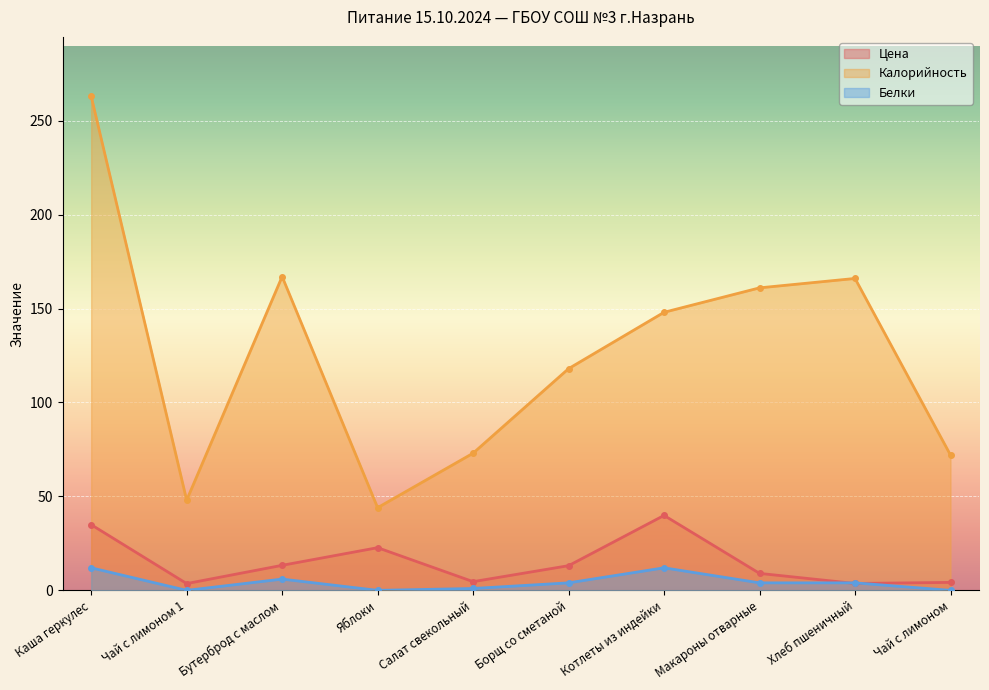

How many lines are shown in the chart?

3